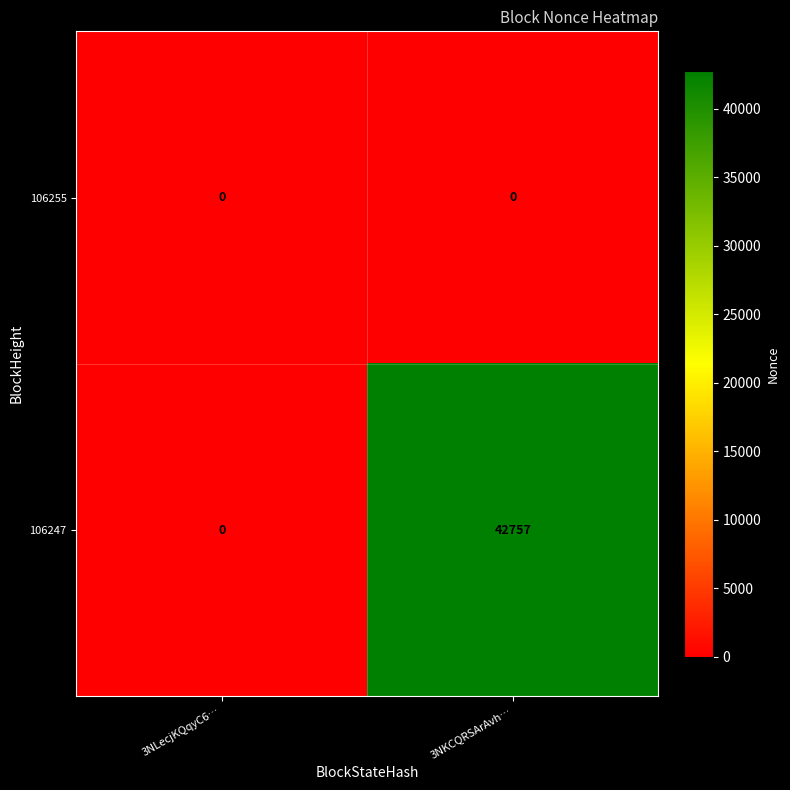

Rank the series by their maximum value, from highest to lowest.

106247, 106255